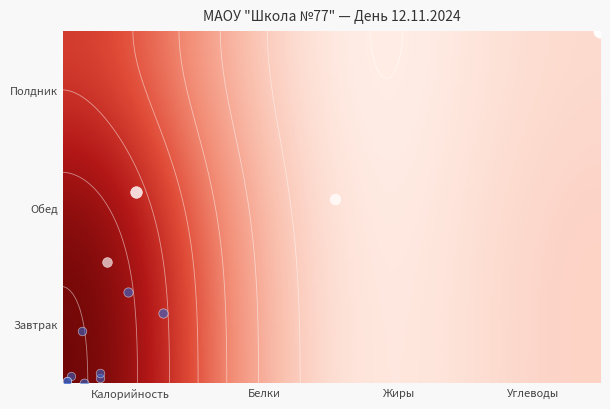

Rank the series by their maximum value, from highest to lowest.

Завтрак, Обед, Полдник